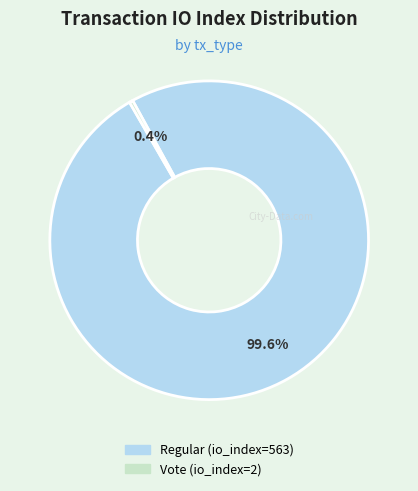

What percentage is NOT represented by Regular (io_index=563)?

0.4%